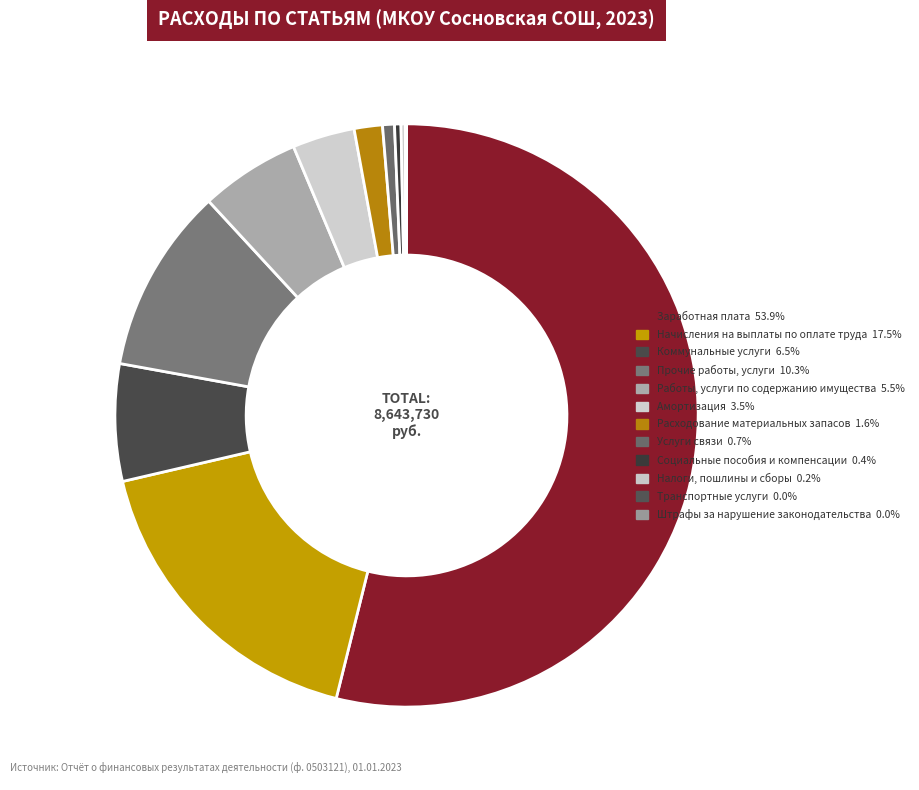

Which category has the smallest portion of the pie?

Штрафы за нарушение законодательства